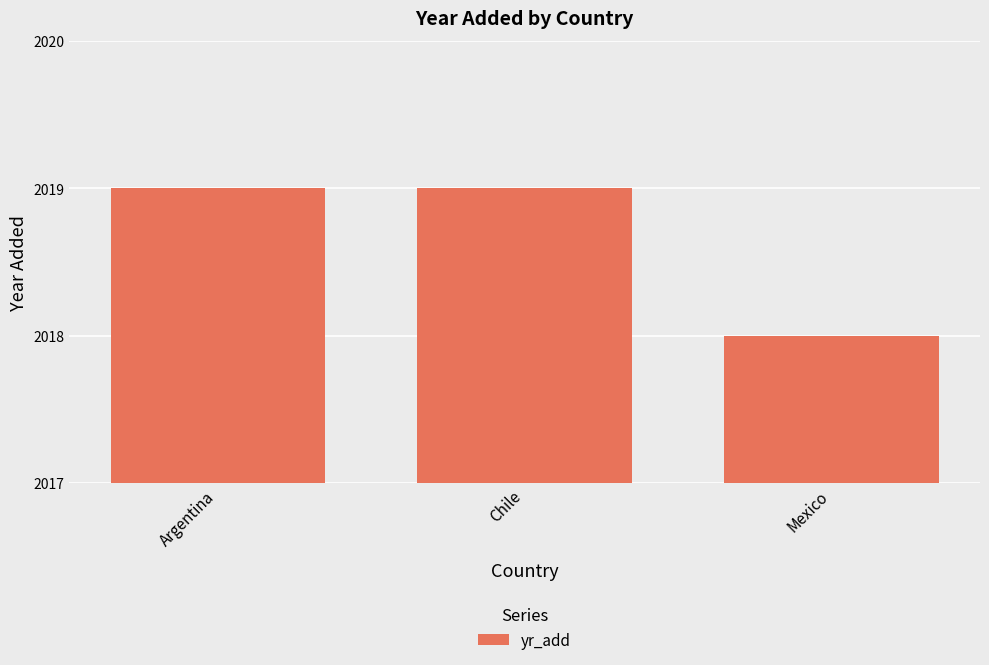

Are the bars grouped side by side (vs. stacked)?

No